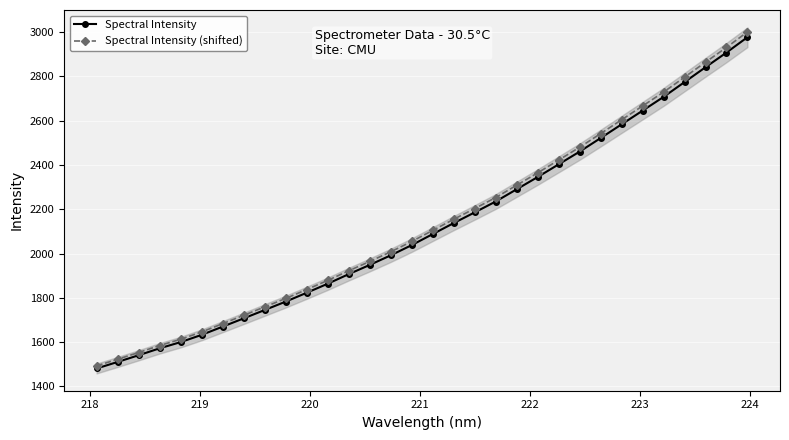

True or false: Spectral Intensity (shifted) has more than 2 points higher than both neighbors.

False